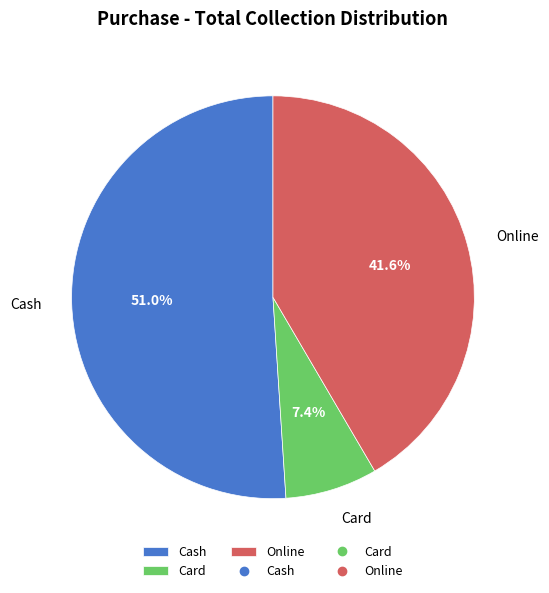

Which category has the smallest portion of the pie?

Card